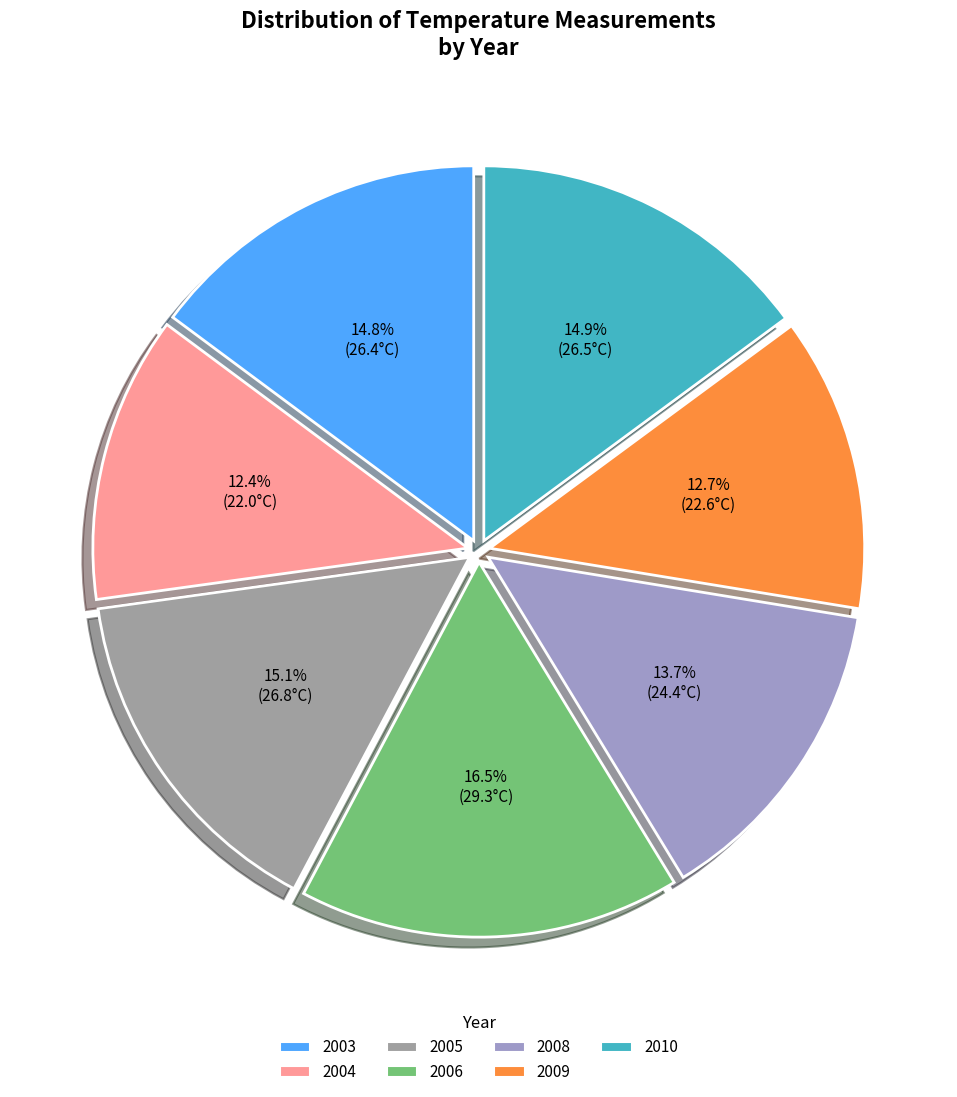

To the nearest percent, what percentage of the pie is 2009?

13%